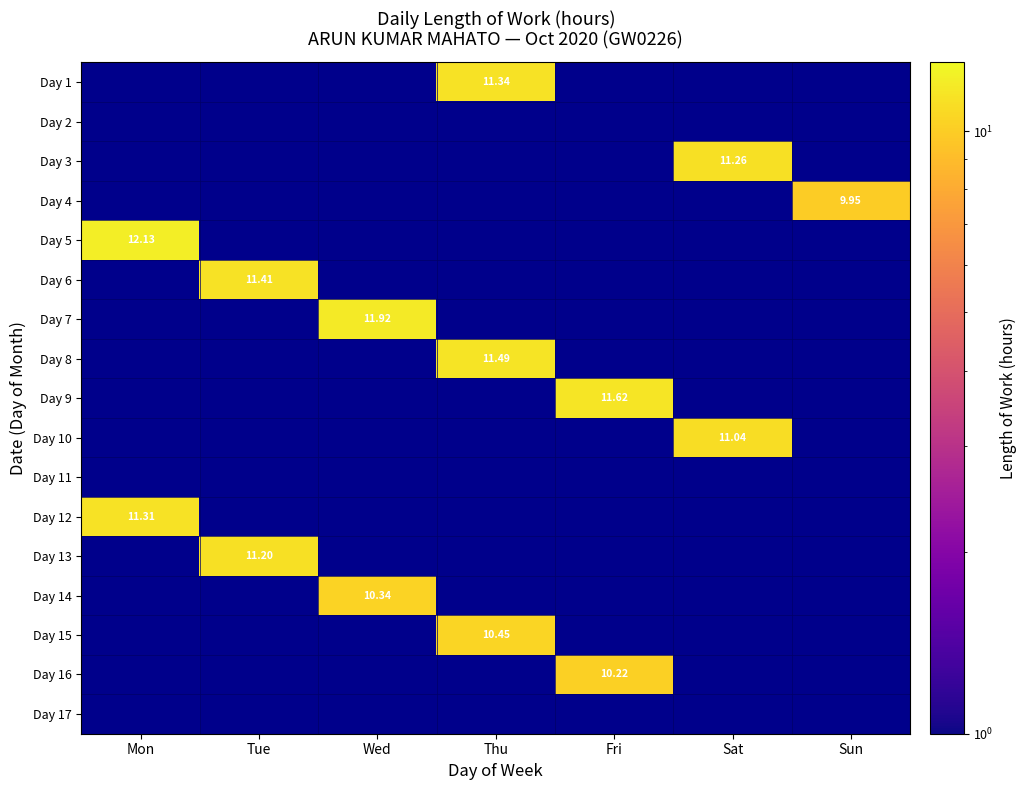

The value of Day 5 at Thu is -5.1. True or false?

False